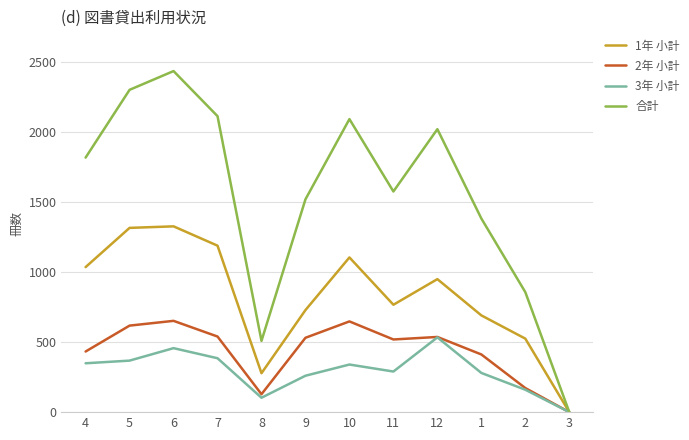

Which series has the largest total across all categories?

合計